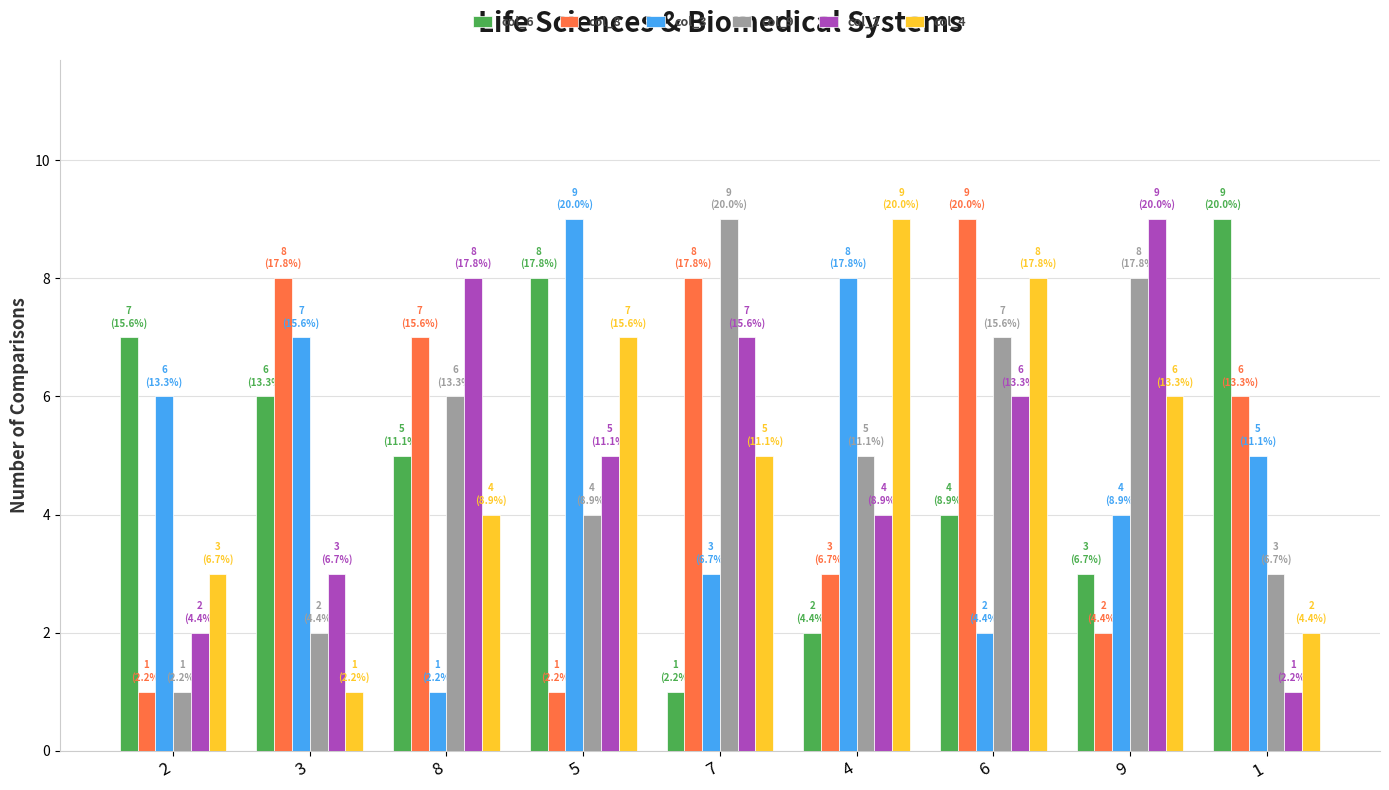

What are all the series names shown in the legend?

col_6, col_8, col_3, col_9, col_2, col_4